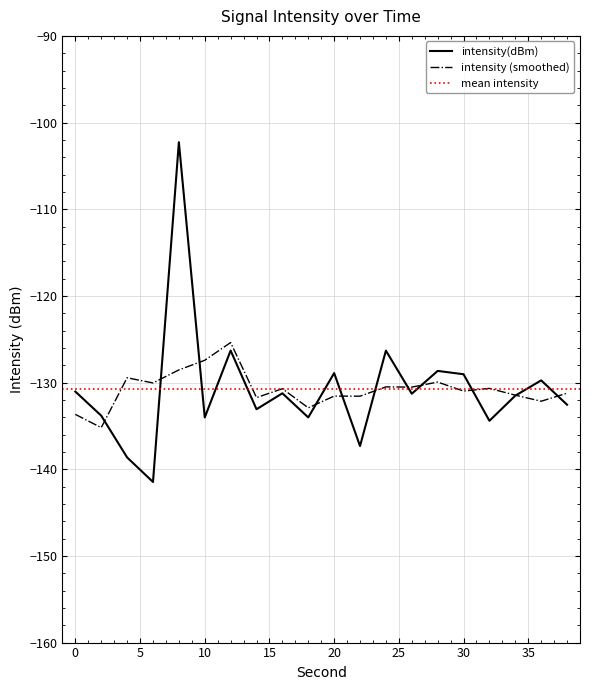

Where is the data nearest to the value -121?

12